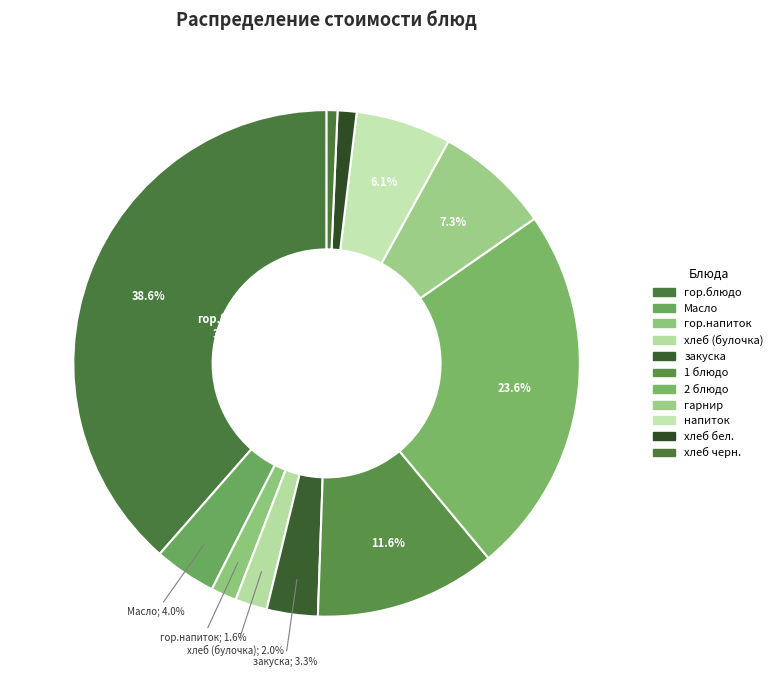

To the nearest percent, what portion does хлеб (булочка) represent?

2%